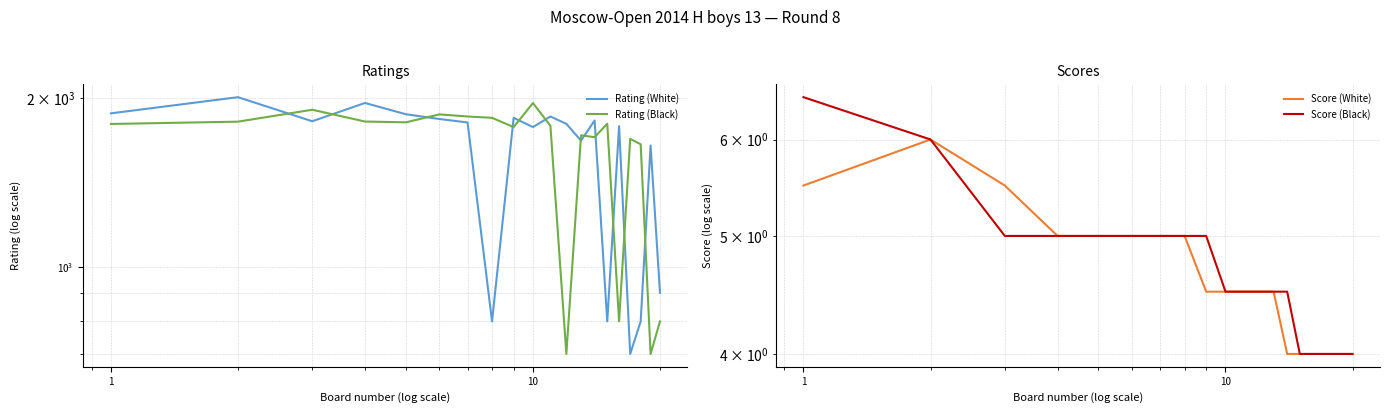

What is the maximum value shown in the chart?

2008.0